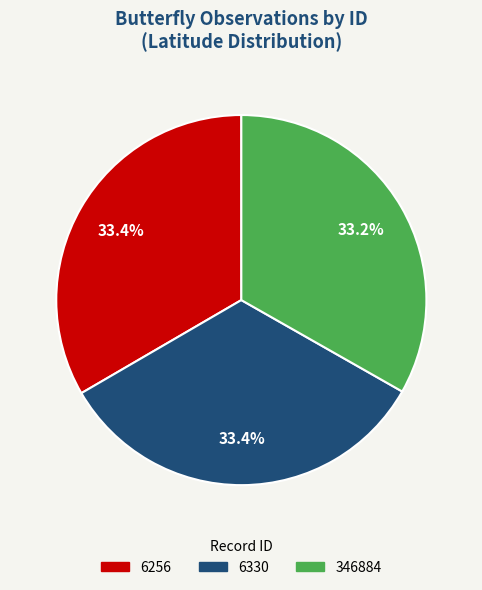

Does 6256 account for over 50% of the chart?

No